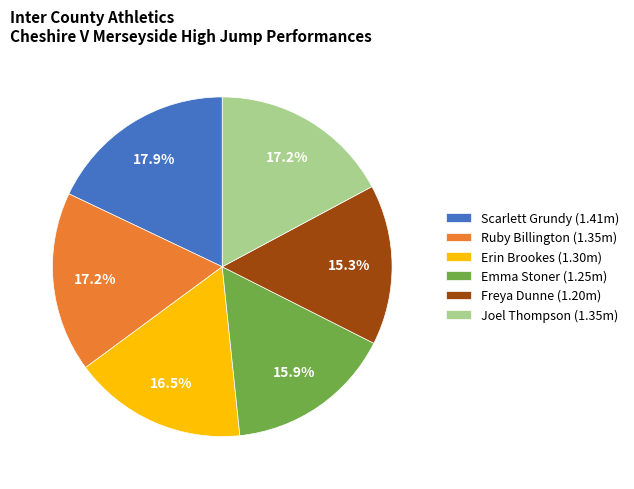

How many segments does this pie chart have?

6